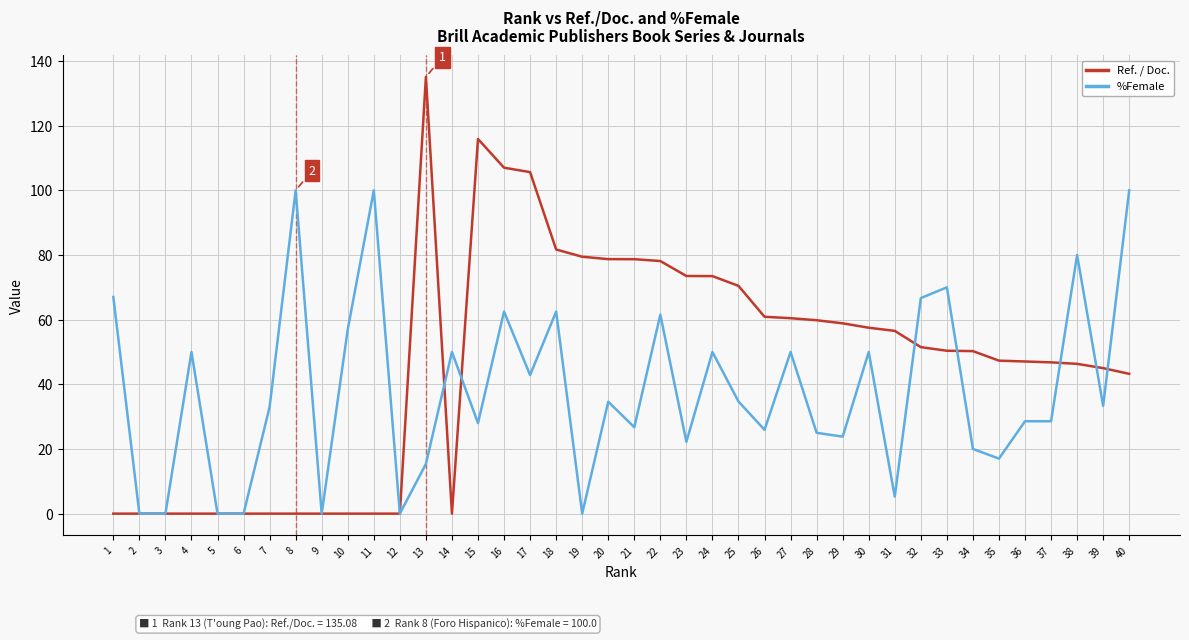

What is the difference between the second highest and second lowest values in the %Female series?

100.0